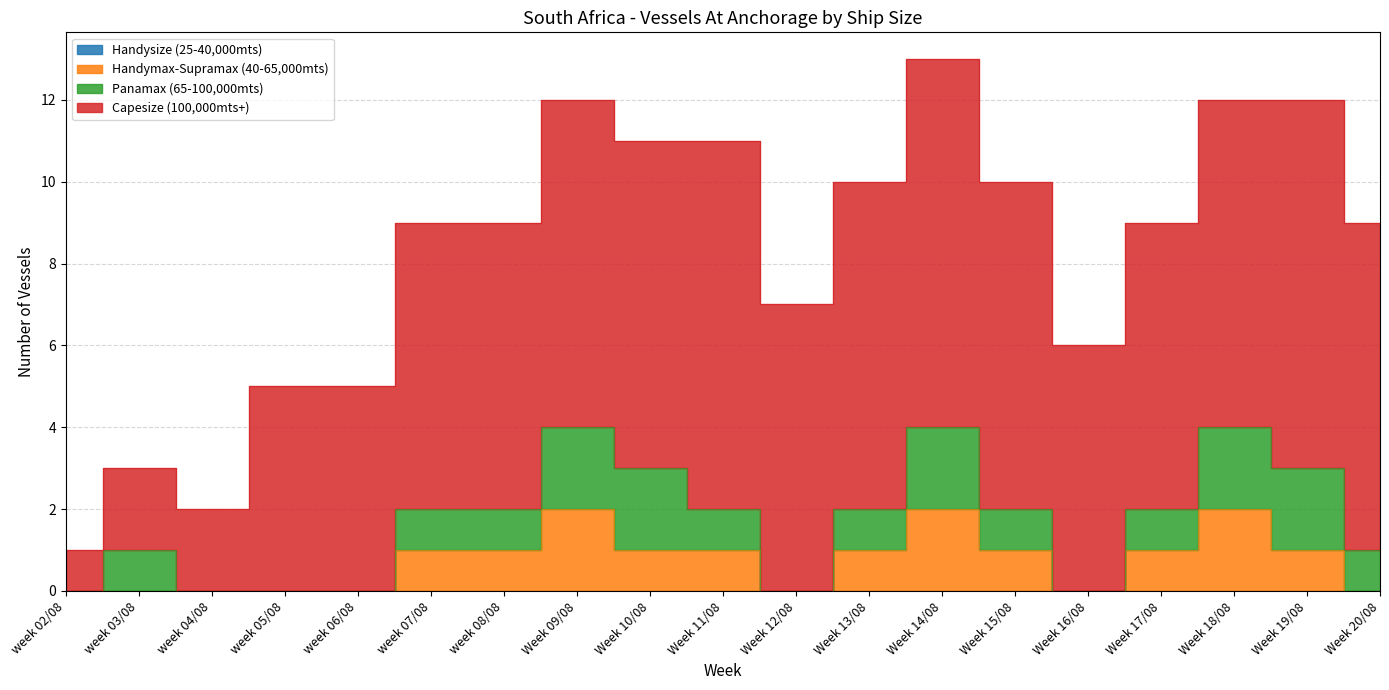

How many lines are shown in the chart?

4